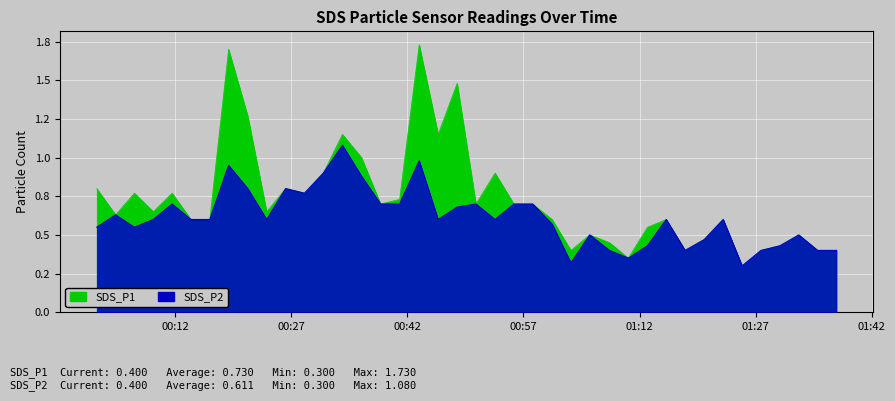

Which series has the widest spread of values?

SDS_P1